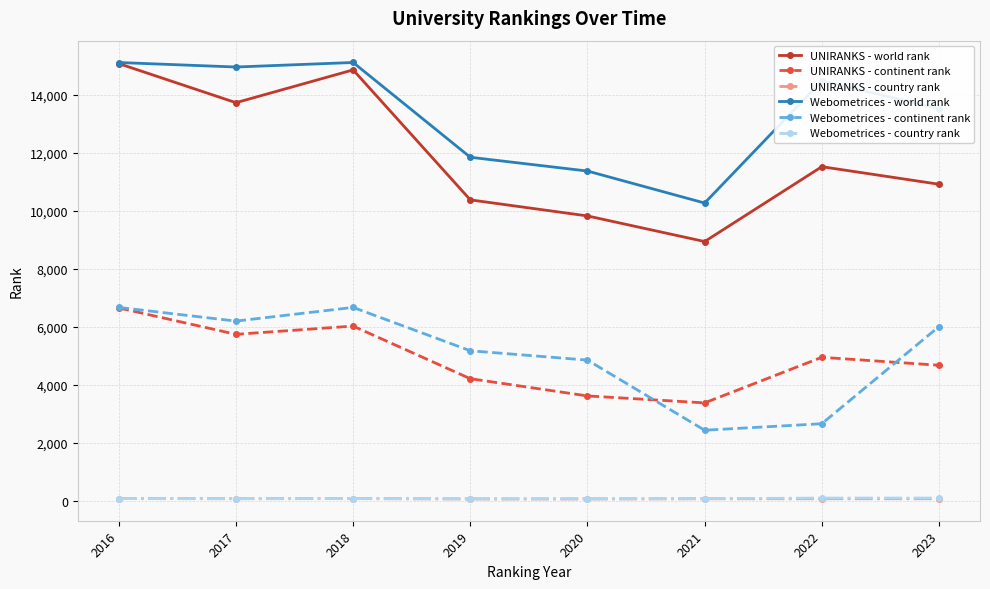

True or false: UNIRANKS - continent rank has more than 2 points higher than both neighbors.

False